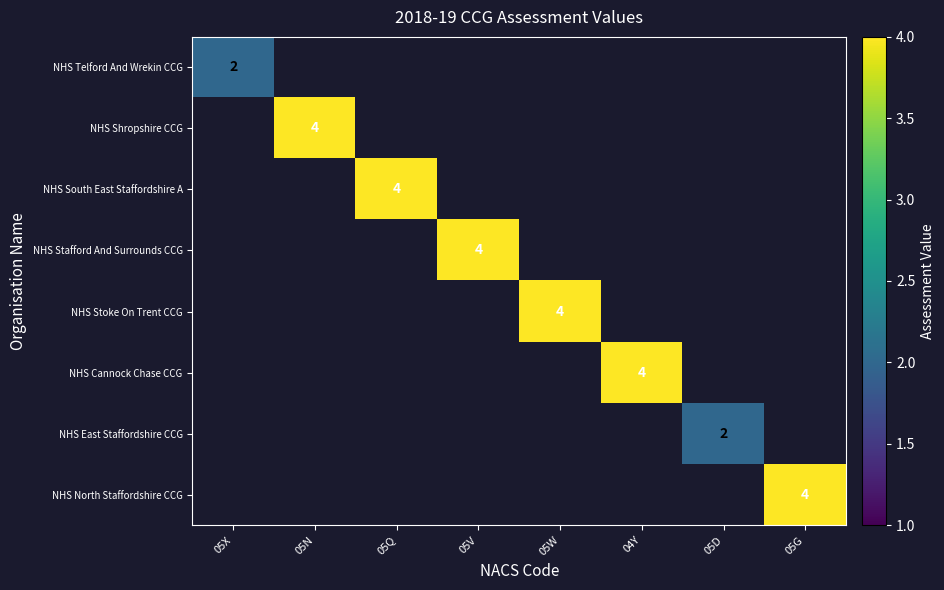

How many values in NHS Stafford And Surrounds CCG are above zero?

1